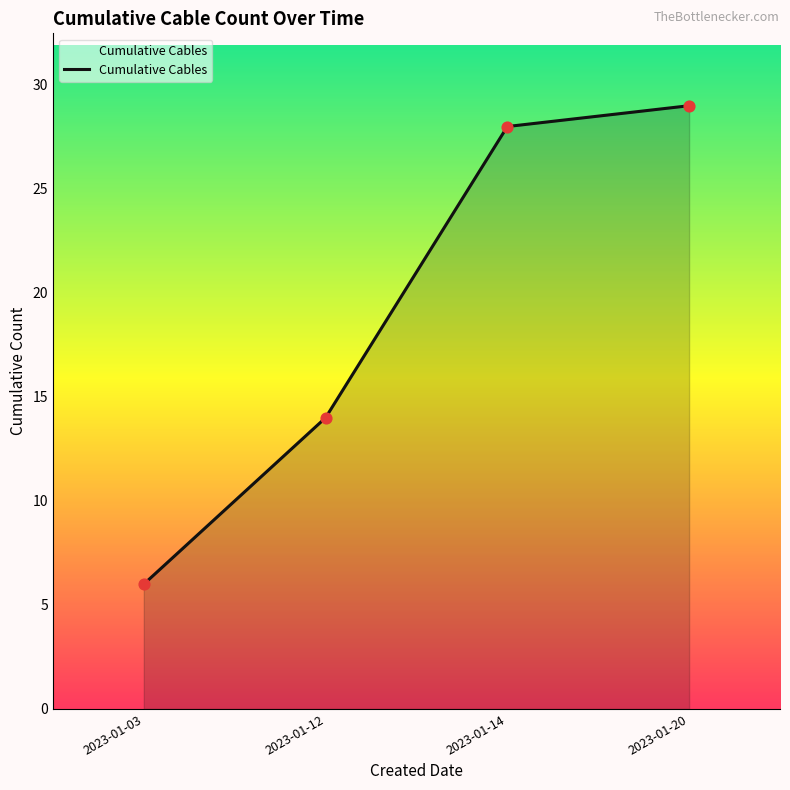

What is the ratio of the value at 2023-01-14 to the value at 2023-01-12?

2.0